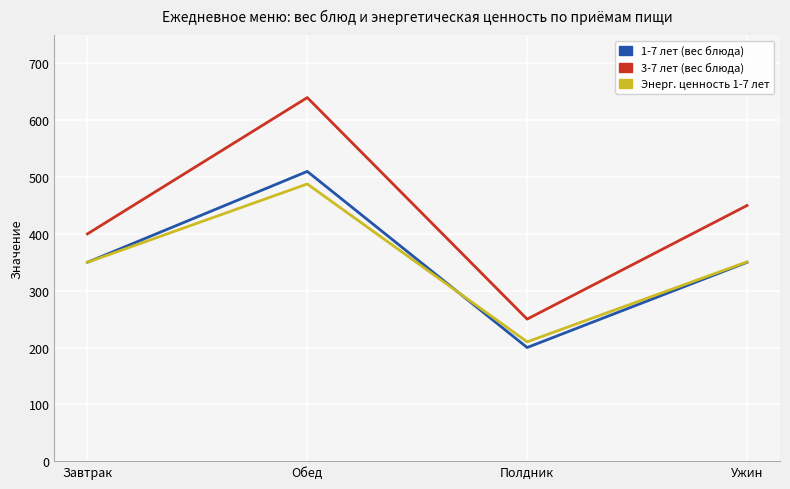

What is the highest value of the 3-7 лет (вес блюда) series?

640.0